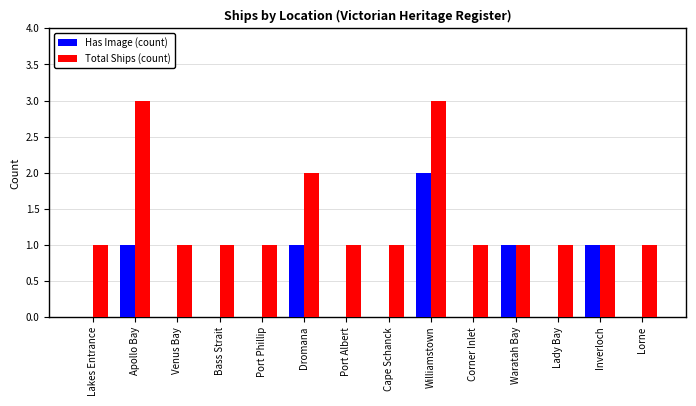

Does the chart contain stacked bars?

No